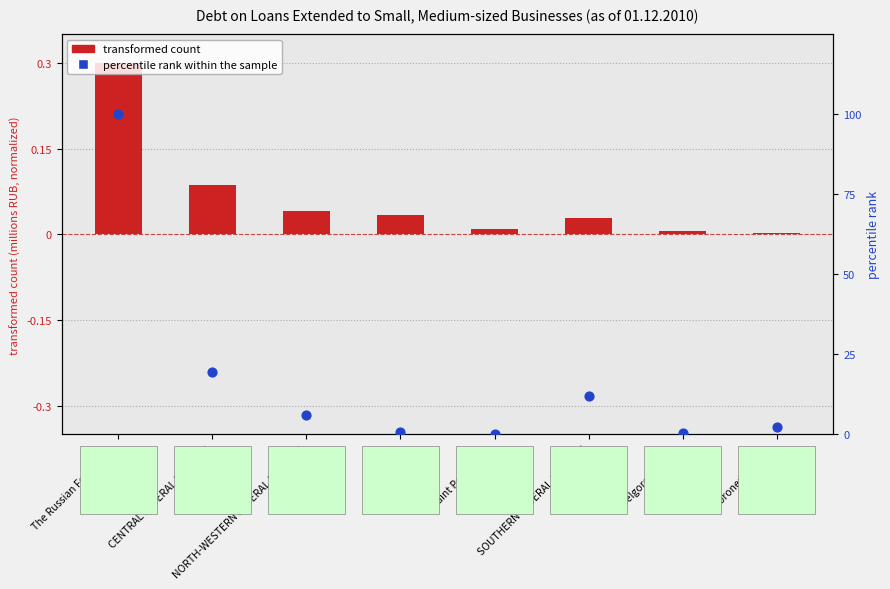

At which category is the sum across all series the highest?

The Russian Federation